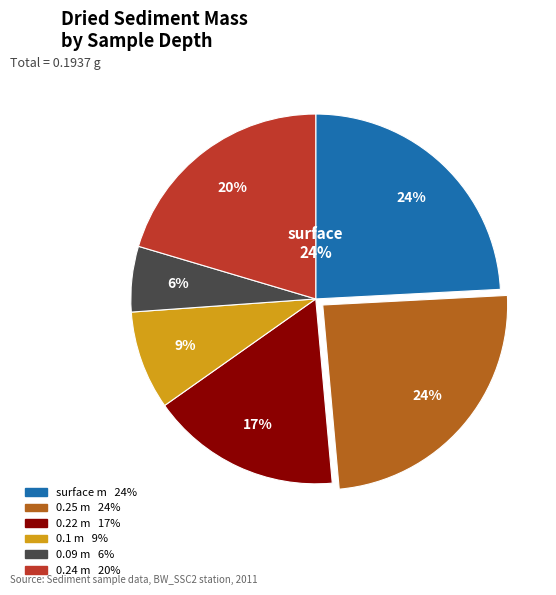

Which category has the biggest portion of the pie?

0.25